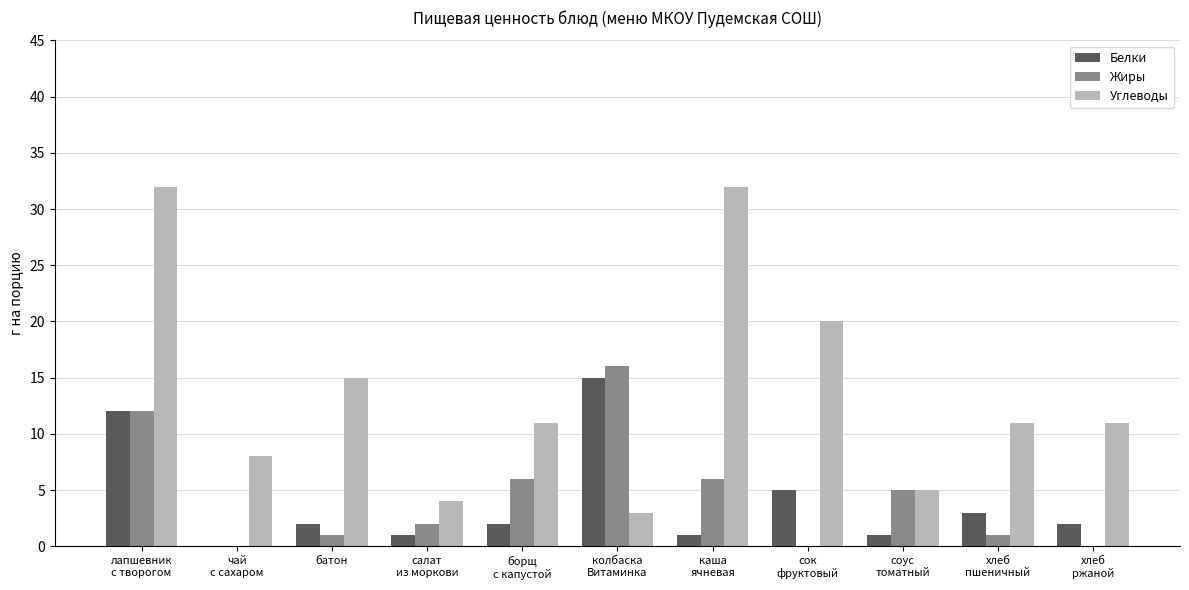

True or false: Жиры has a value of 6 at борщ
с капустой.

True